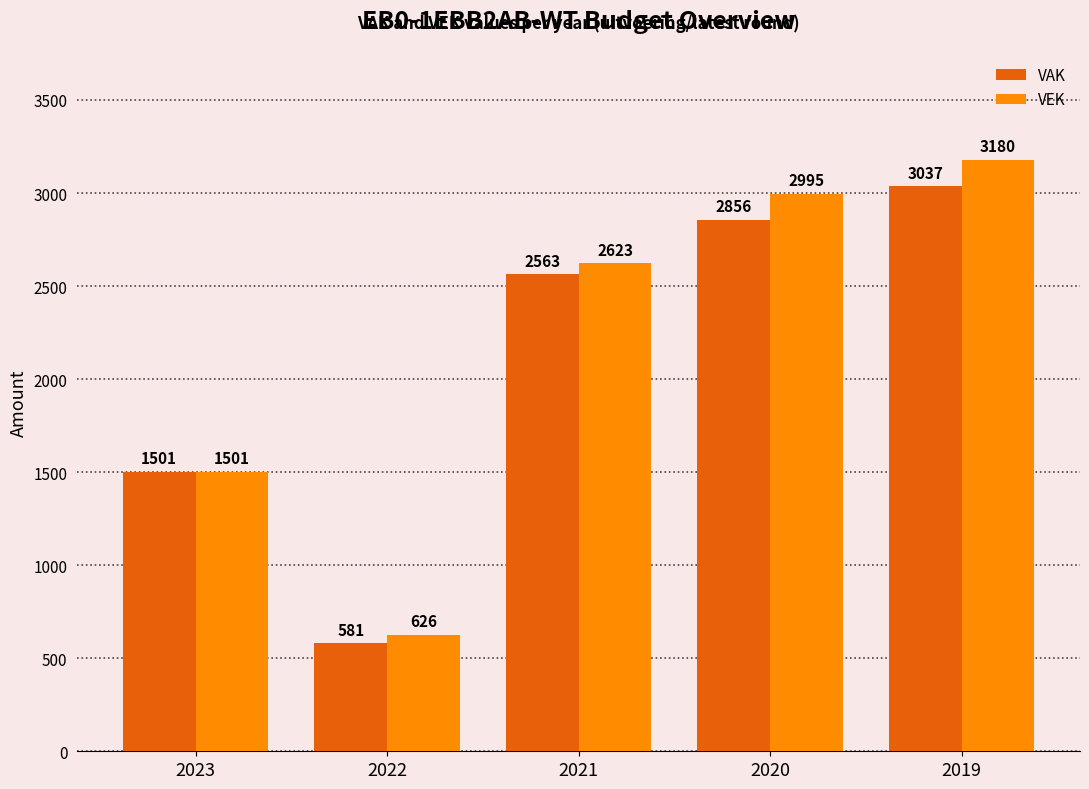

At which label does VAK reach its minimum?

2022